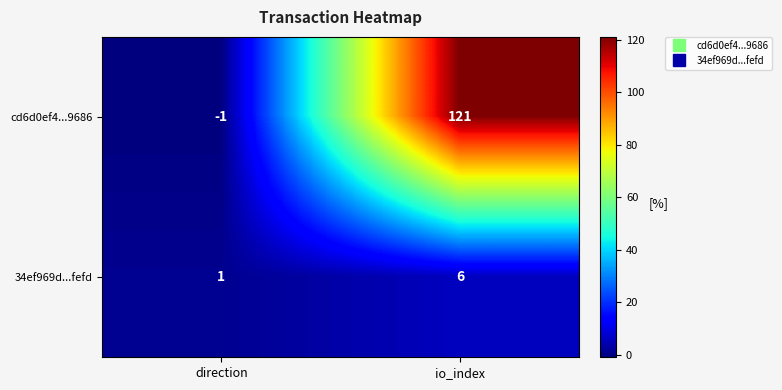

The value of cd6d0ef4...9686 at io_index is 187. True or false?

False